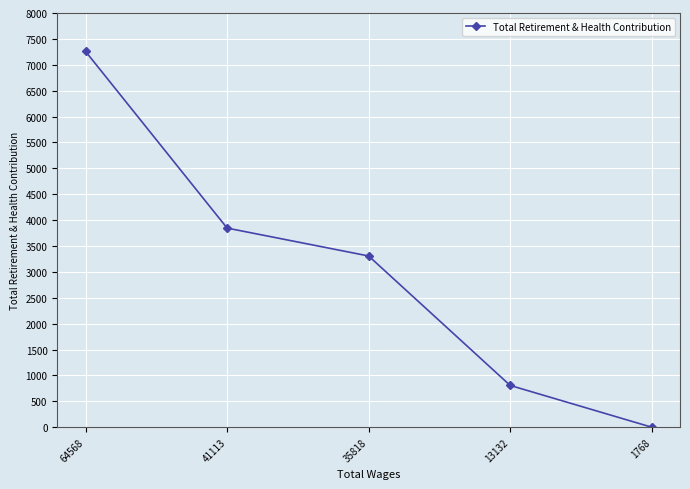

Approximately how many times larger is the value at 35818 compared to 41113?

0.9